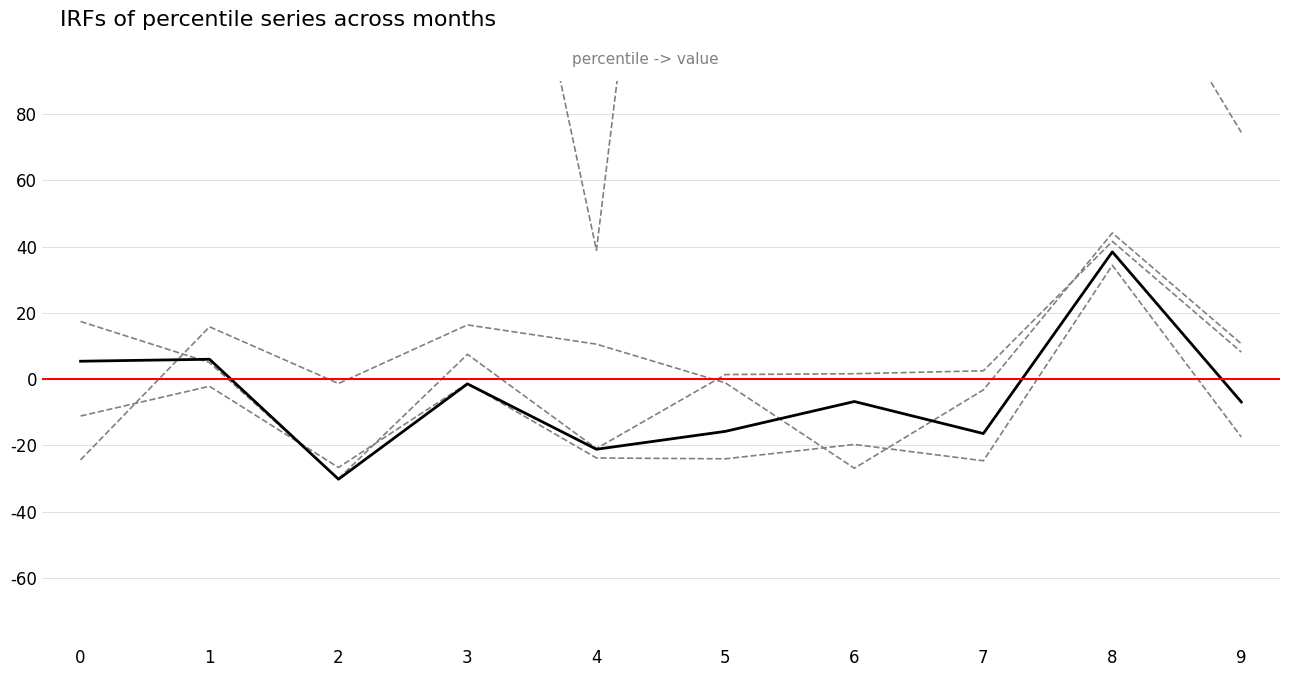

Does the chart display data point markers on the line(s)?

No